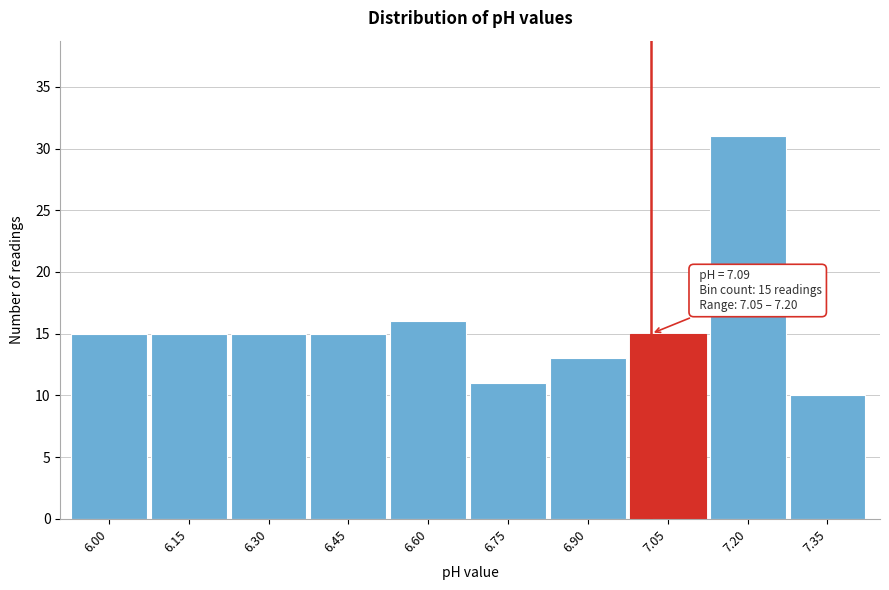

Reading left to right, transcribe all the data shown in this chart.

15	15	15	15	16	11	13	15	31	10